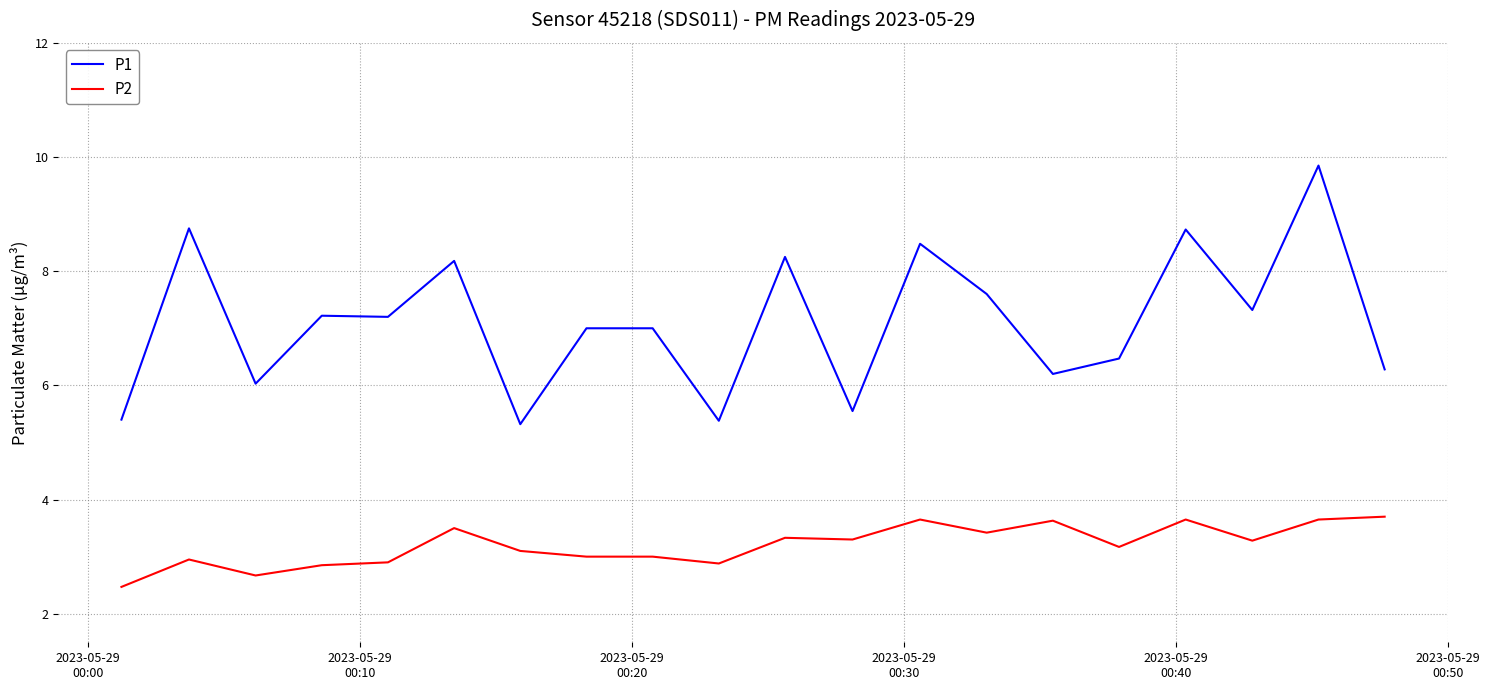

What is the difference between the maximum and minimum values in the P1 series?

4.5